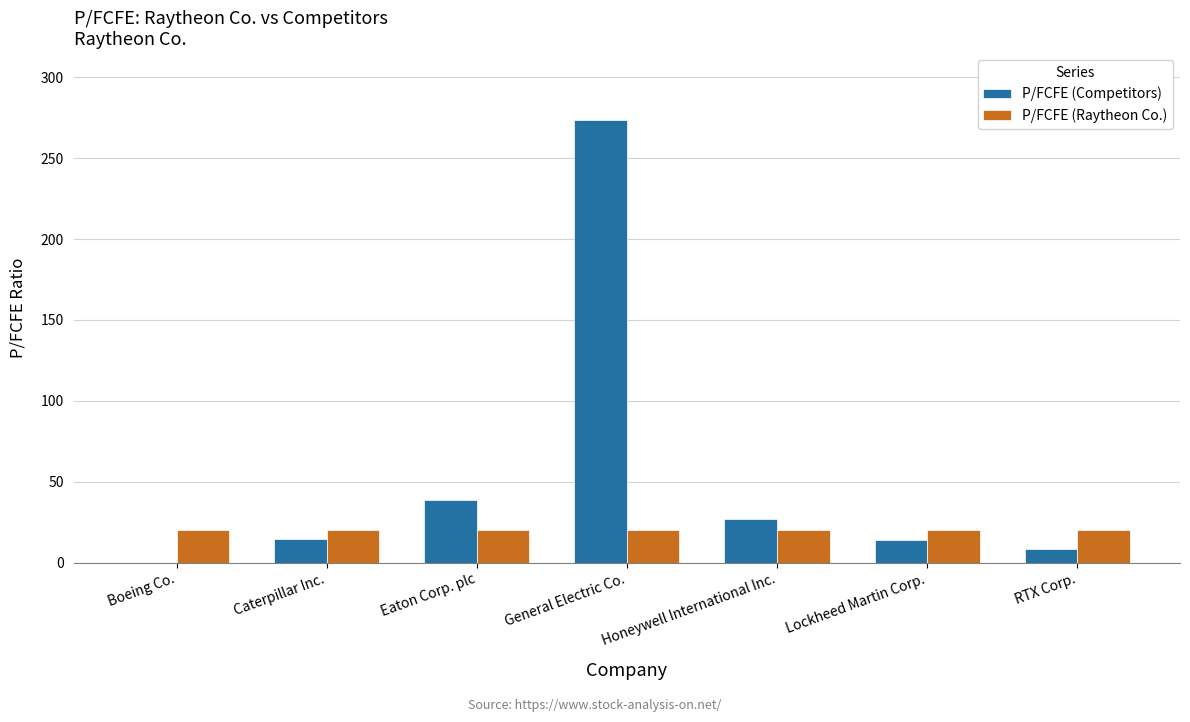

At which label is P/FCFE (Competitors) closest to 136?

Eaton Corp. plc